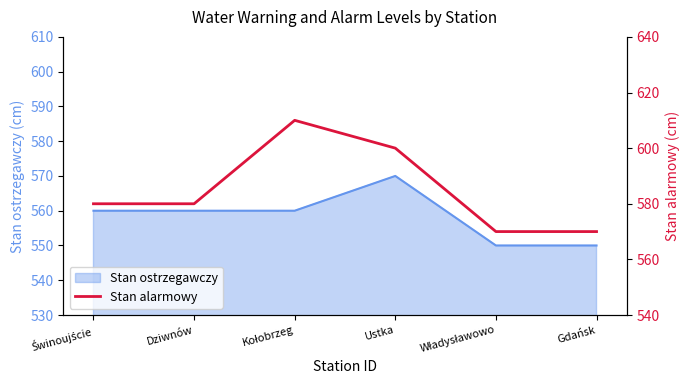

Is it true that Stan ostrzegawczy equals 920 at Ustka?

False